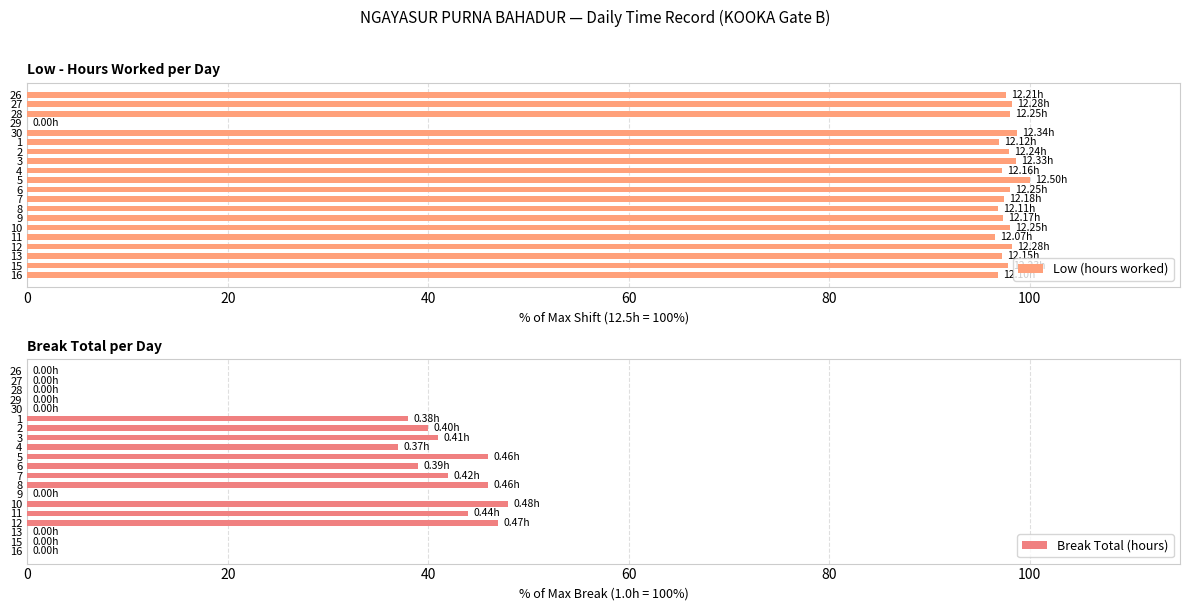

What is the sum of all Low (hours worked) values?

1857.8